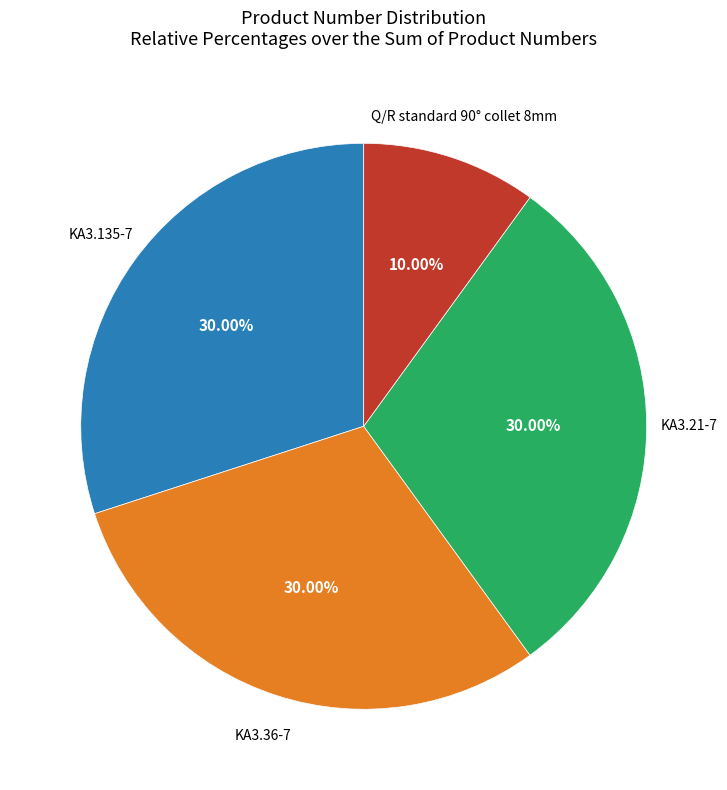

Is there a majority slice in this chart?

No